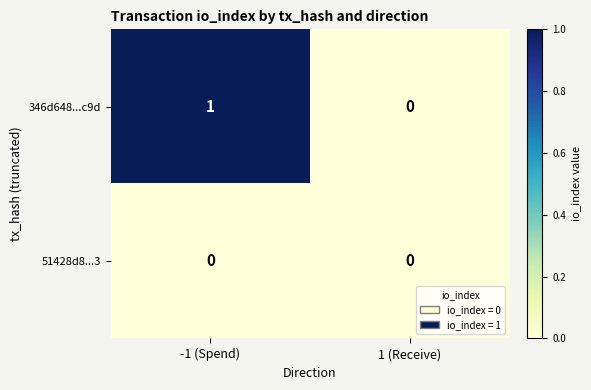

Reading left to right, extract all data points from this chart.

346d648...c9d: 1	0
51428d8...3: 0	0